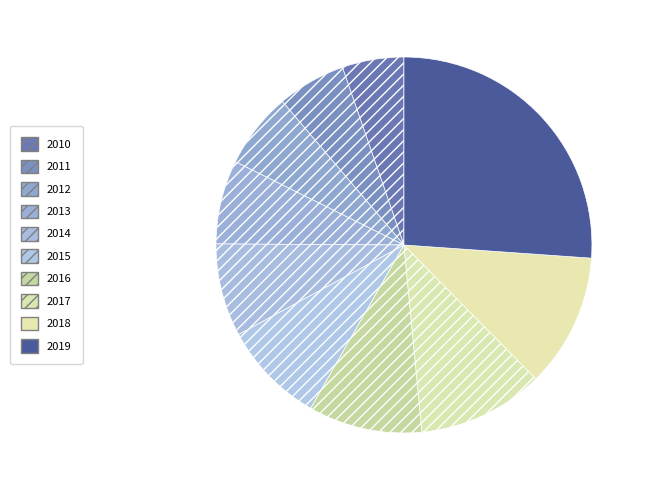

What is the ratio of the value at 2018 to the value at 2012?

1.8